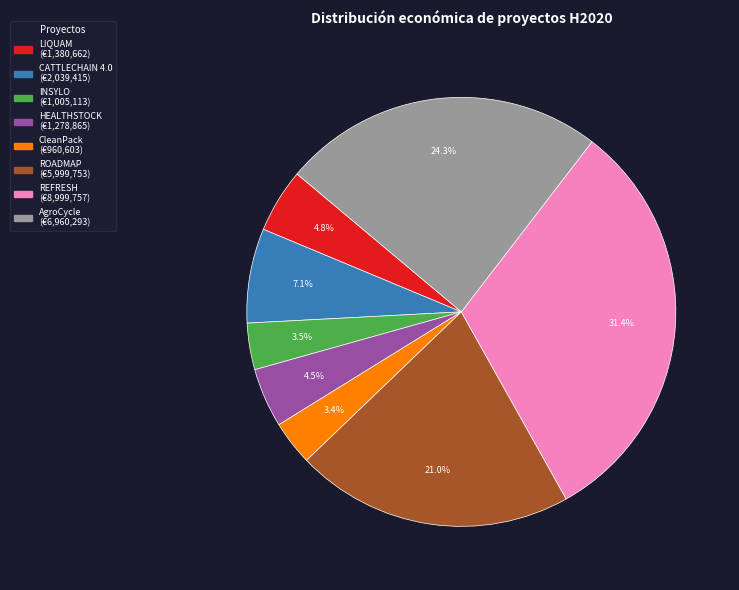

To the nearest percent, what is the average slice percentage?

12%